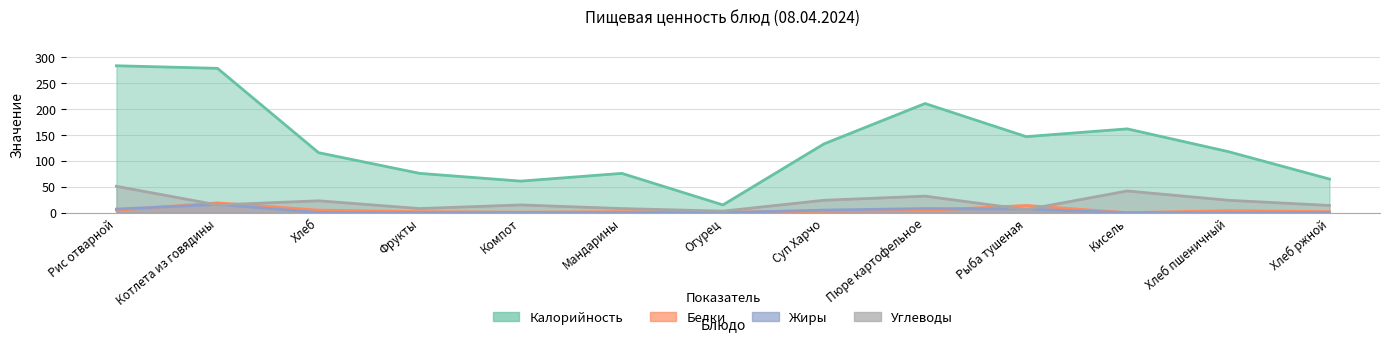

What is the maximum value shown in the chart?

284.0